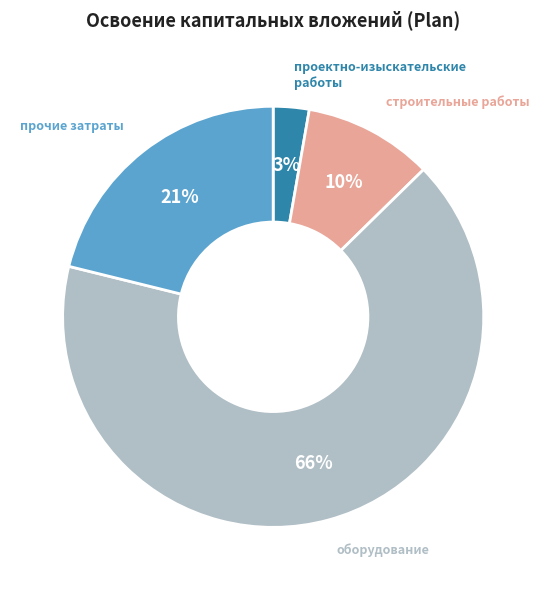

Rank the categories by value from lowest to highest.

проектно-изыскательские работы, строительные работы, прочие затраты, оборудование